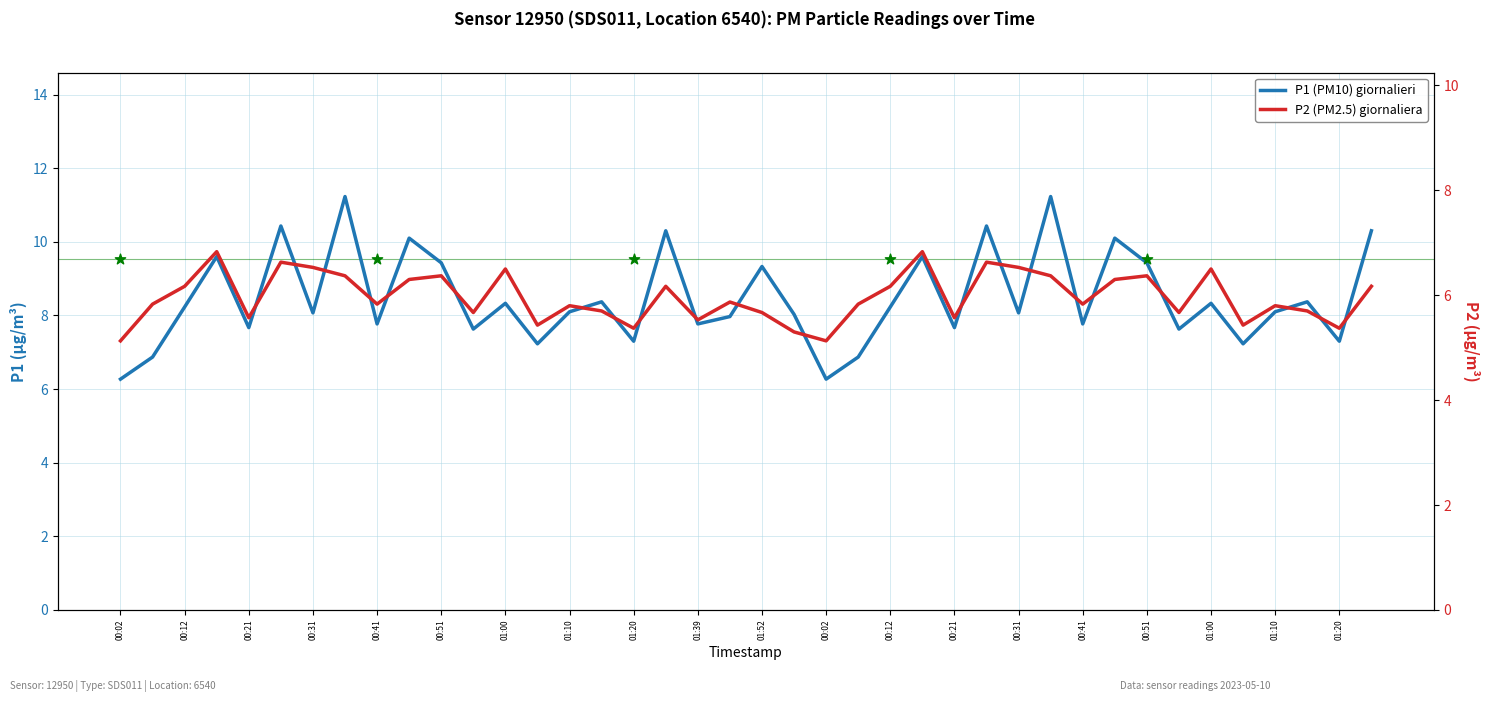

Which series contains the highest Y value?

P1